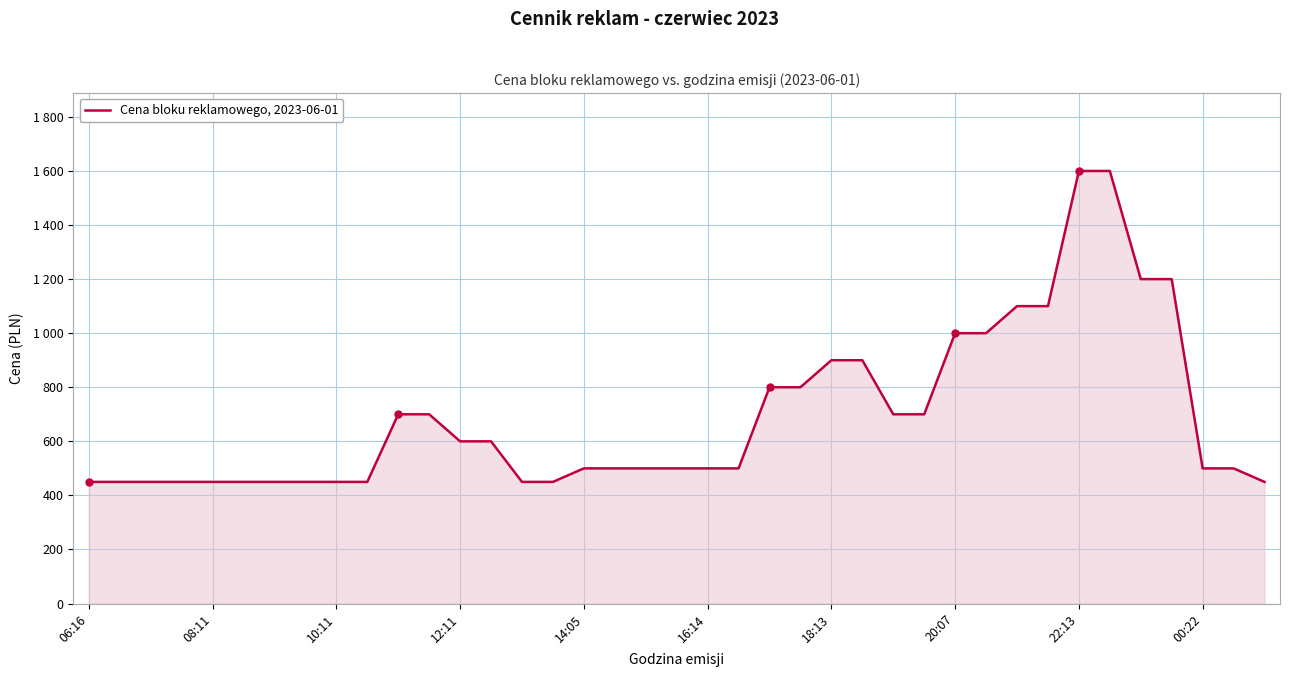

Does the chart display data point markers on the line(s)?

No